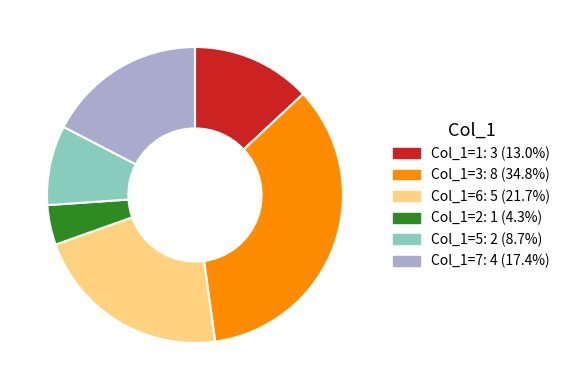

Is there any slice that represents more than half of the pie?

No